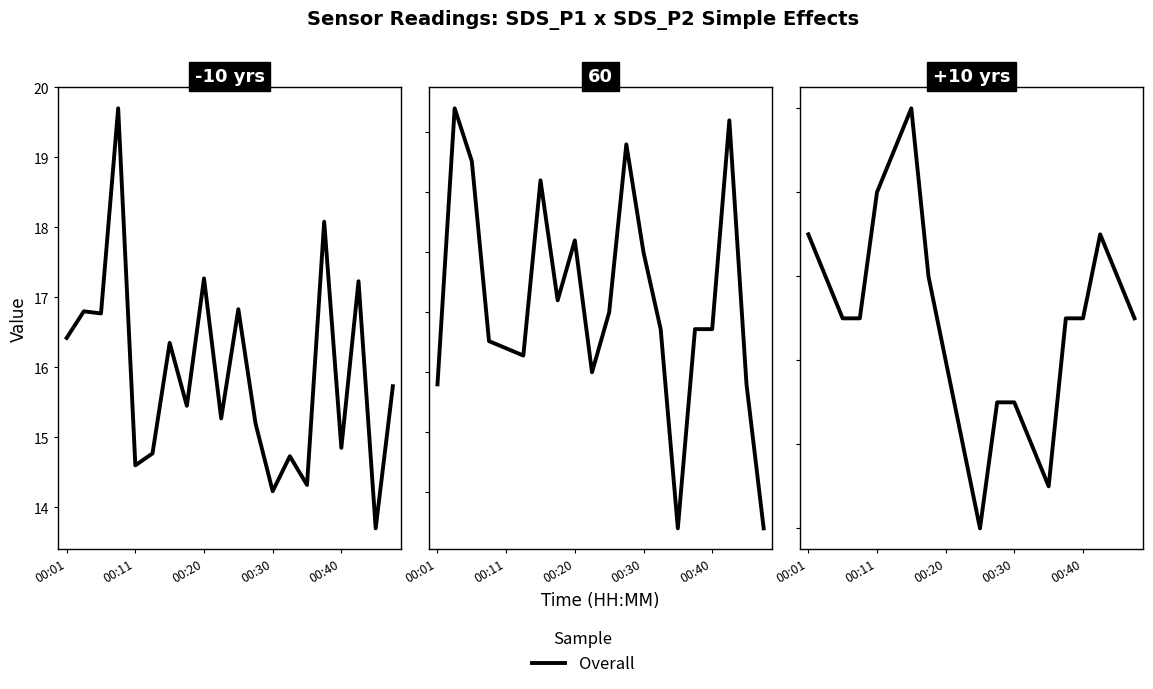

How many lines are shown in the chart?

1